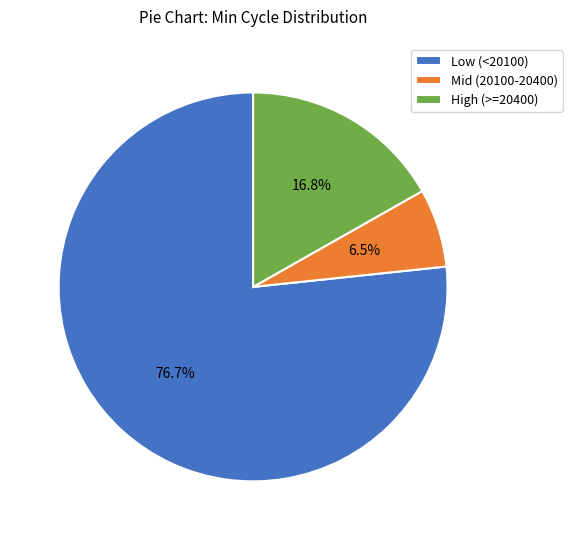

What percentage is NOT represented by High (>=20400)?

83.2%